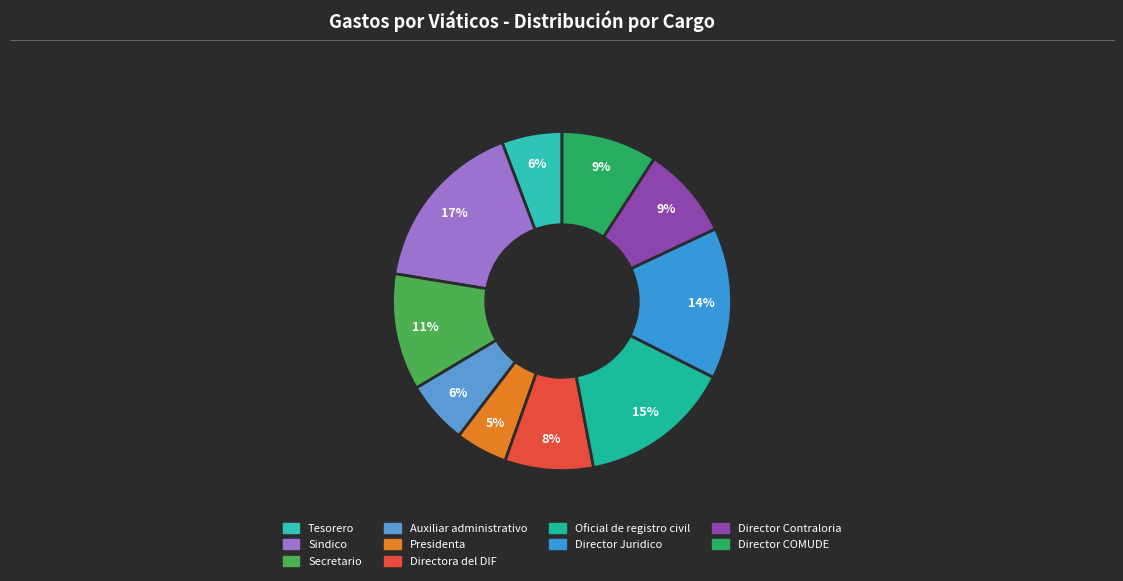

Count the number of slices in the pie.

10